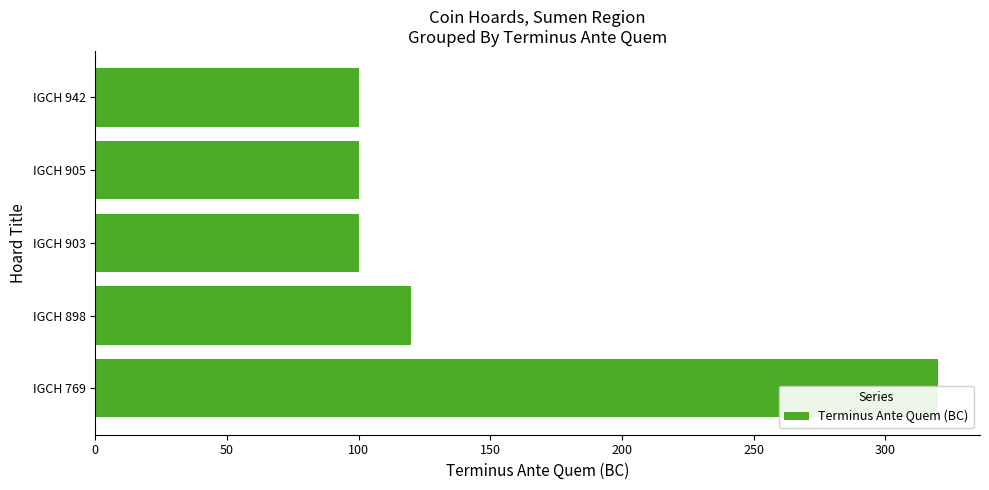

What is the approximate value at IGCH 903?

100